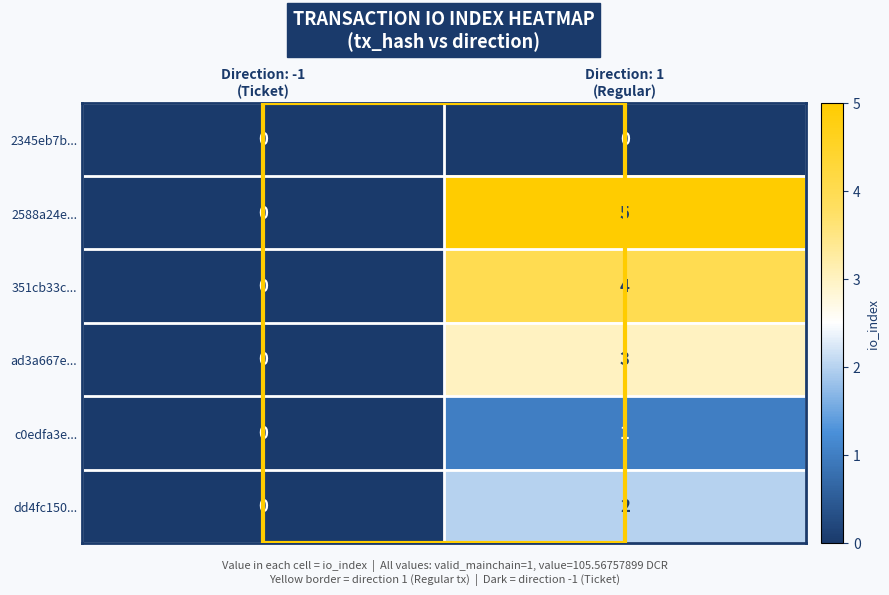

What is the sum of all 351cb33c... values?

4